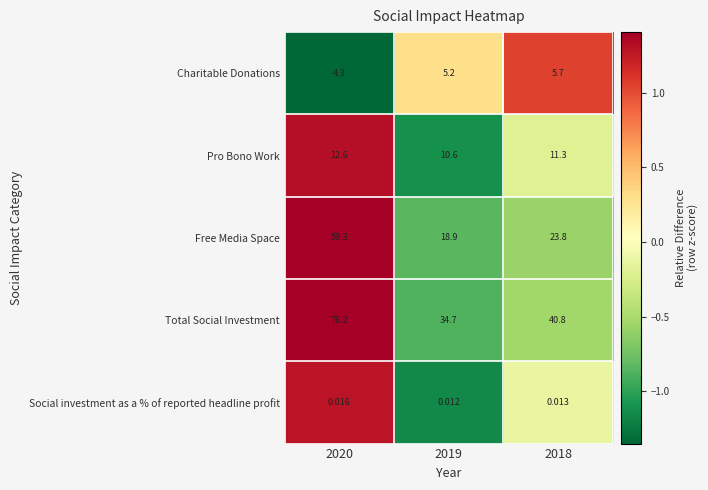

Which series has the widest spread of values?

Total Social Investment